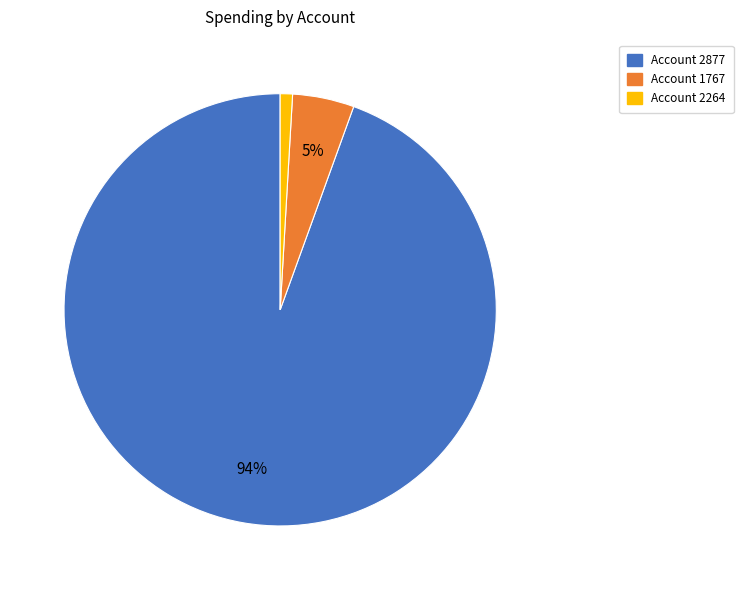

How many slices are in this pie chart?

3